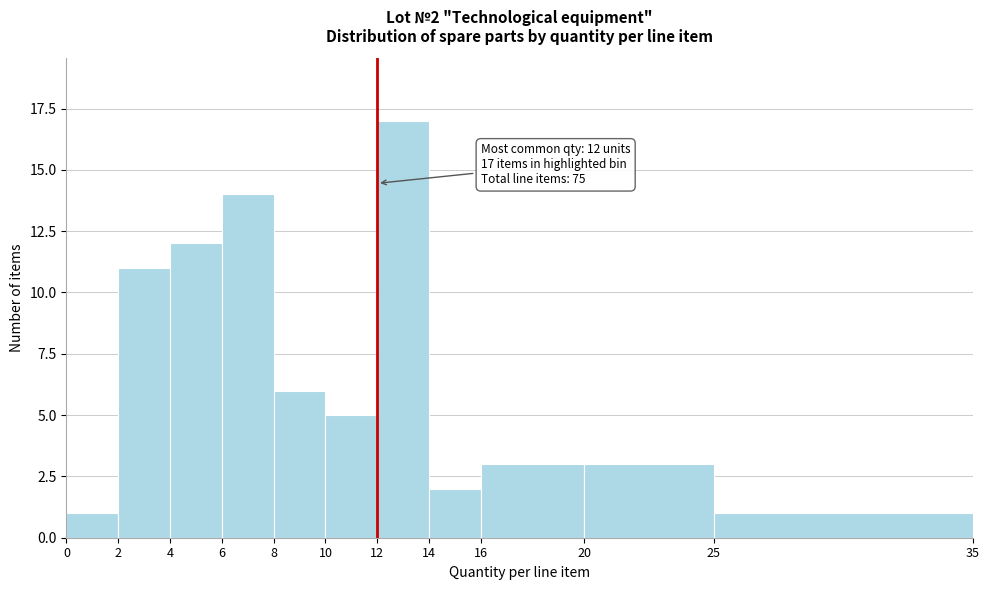

Which range on the x-axis has the tallest bar?

12 to 14